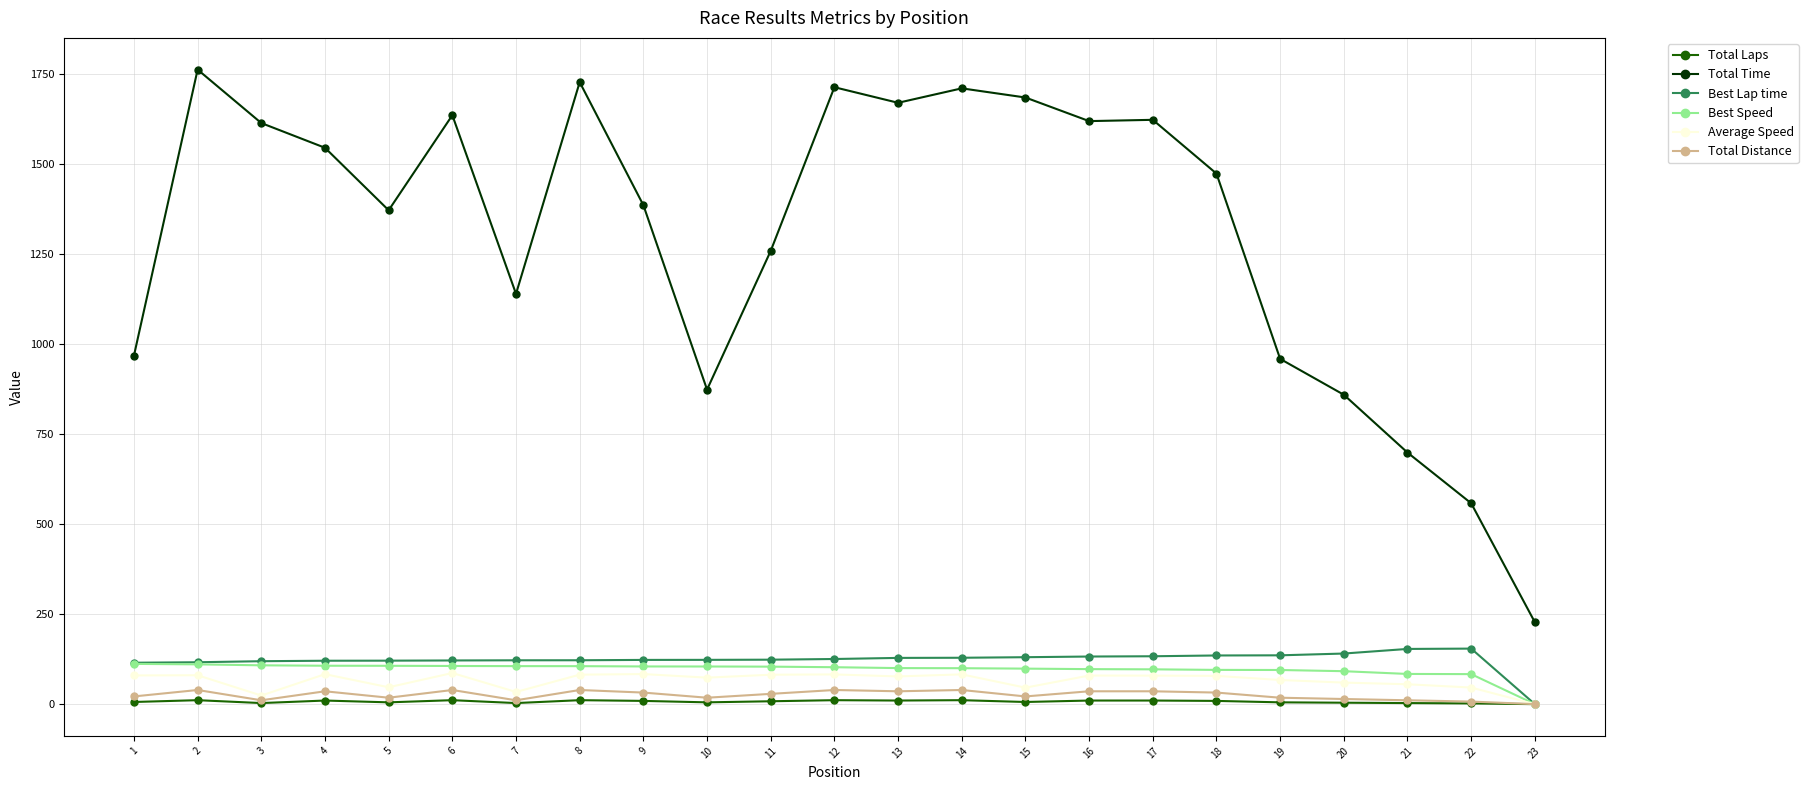

The value of Average Speed at 10 is 73.6. True or false?

True